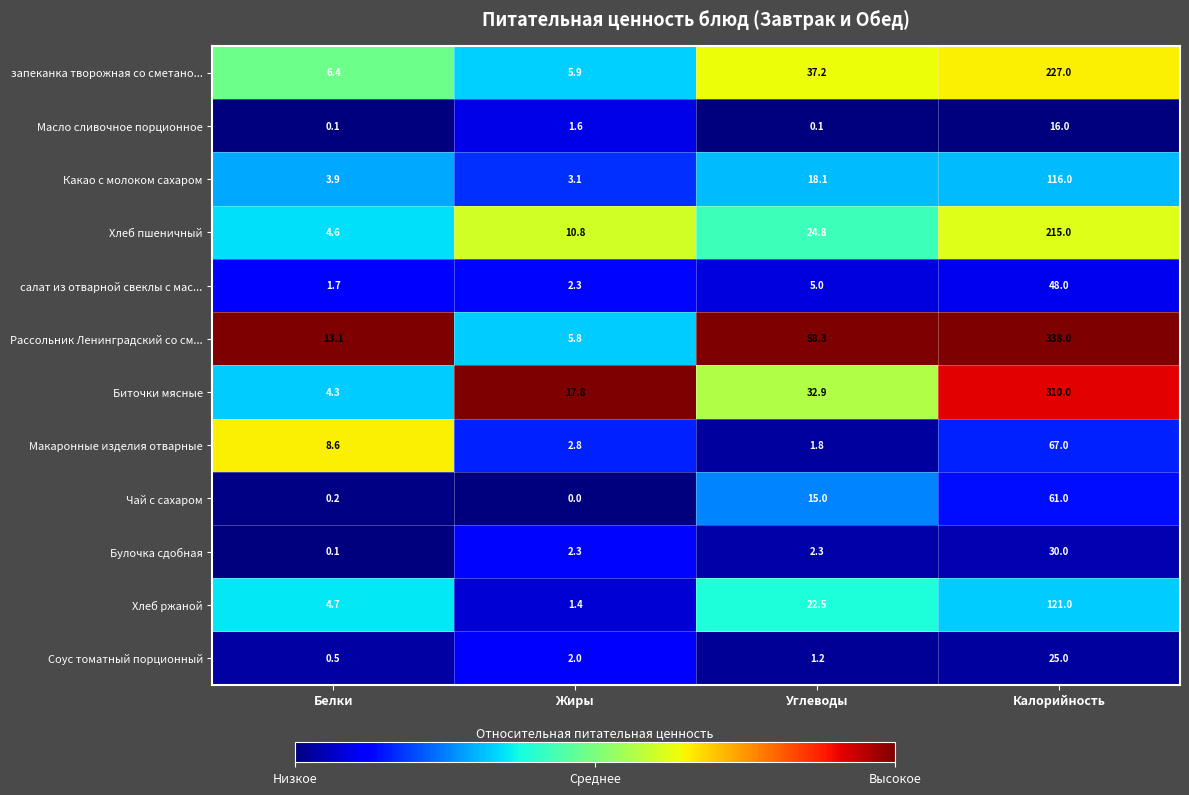

Which series has the widest spread of values?

Рассольник Ленинградский со см...